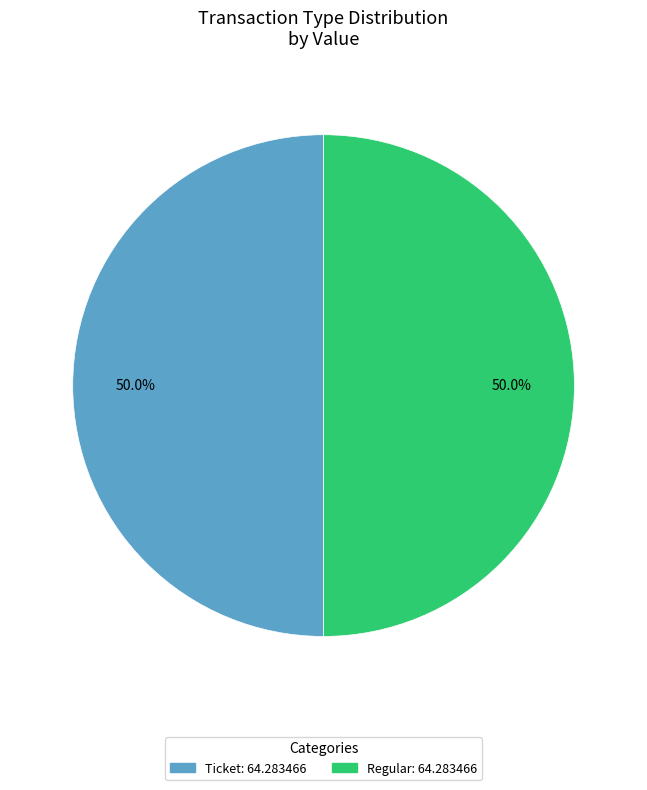

What is the ratio of the value at Regular to the value at Ticket?

1.0